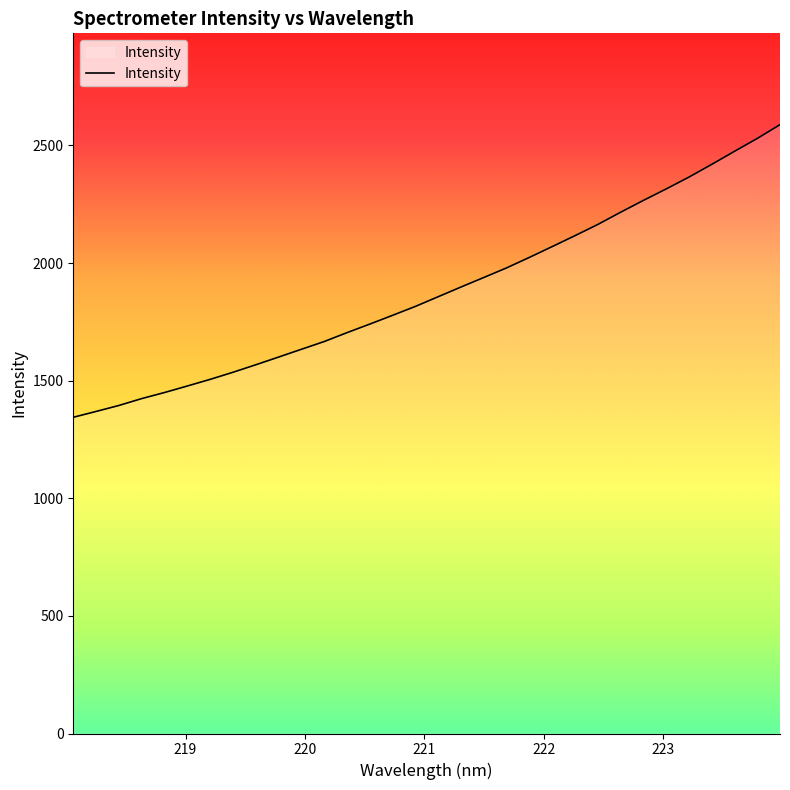

What is the difference between the maximum and minimum values?

1244.1